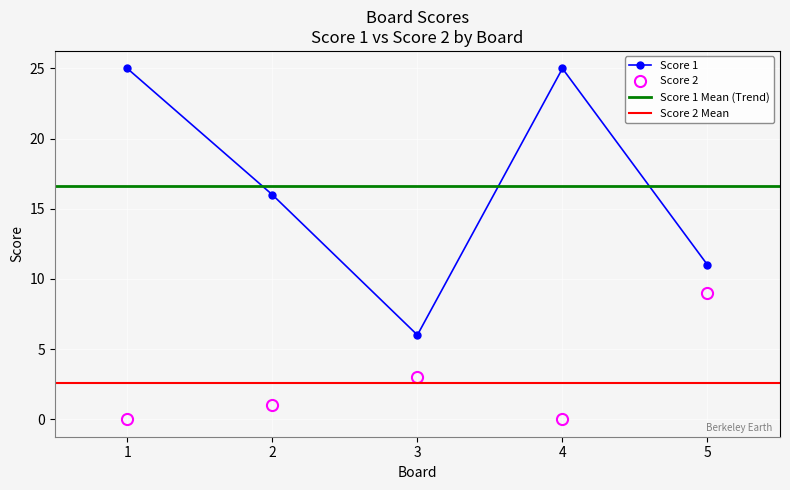

In Score 2, how many points are higher than both neighbors (excluding endpoints)?

1